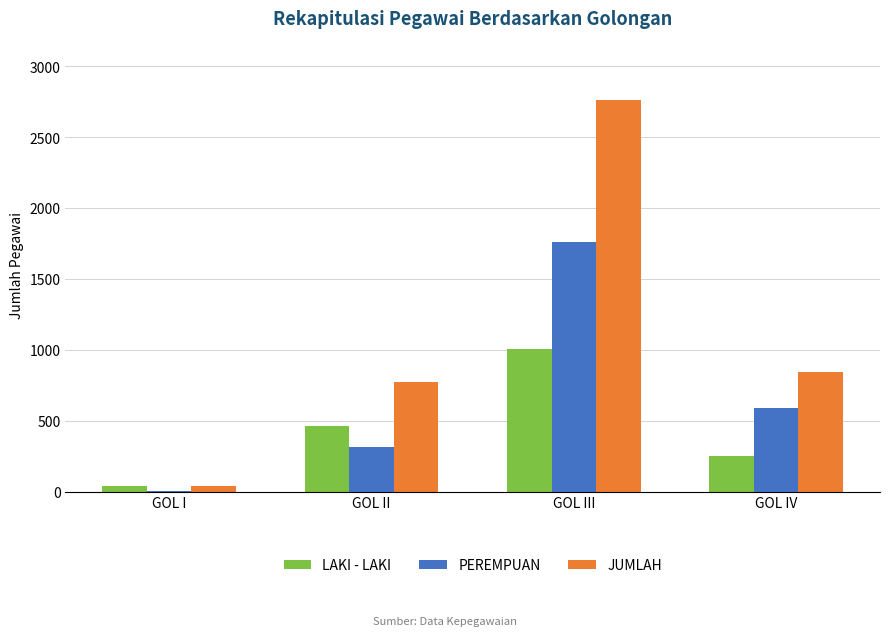

What is the highest value of the LAKI - LAKI series?

1002